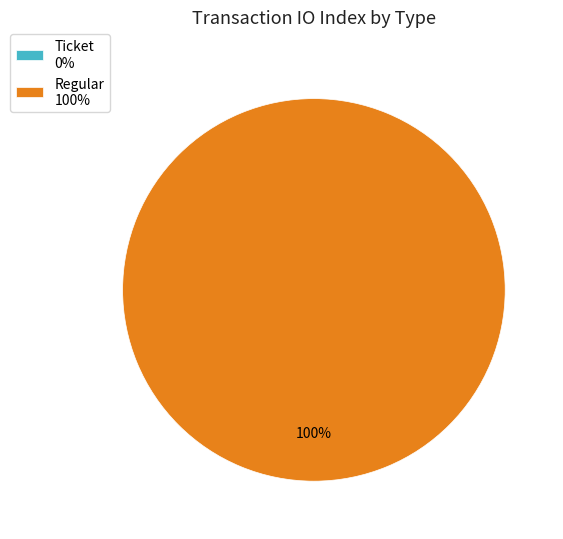

Which slice is the smallest?

Ticket (io_index=0)